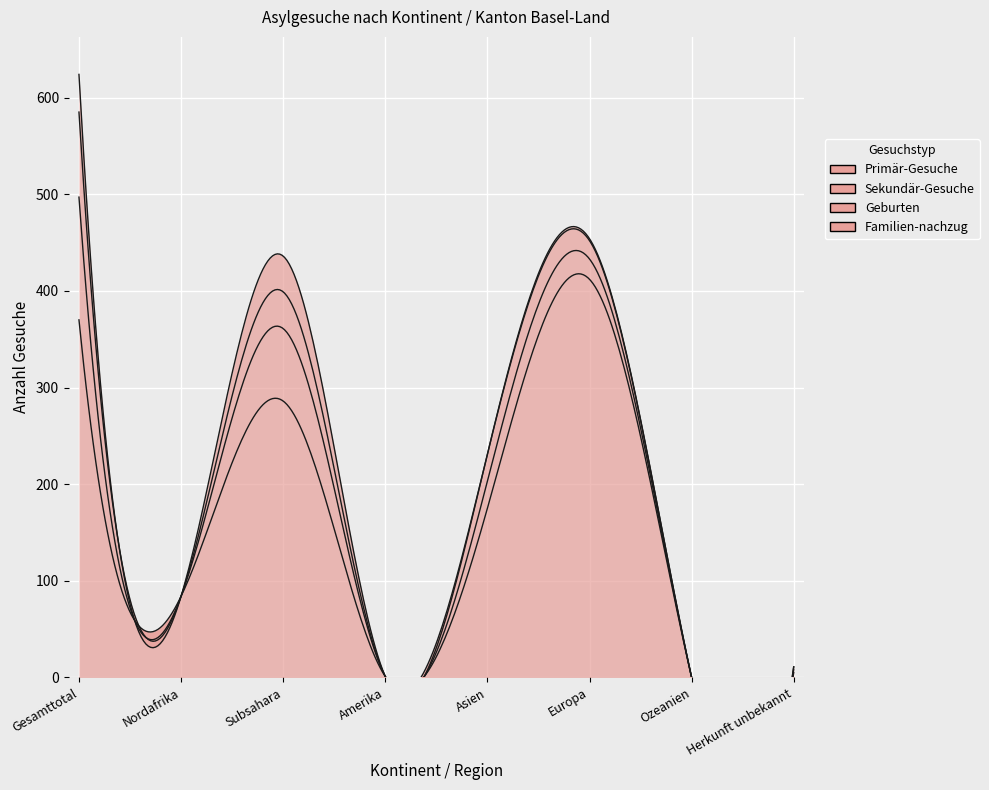

Reading left to right, list all the values displayed in this chart.

Primär-Gesuche: 370	84	286	1	175	412	0	5
Sekundär-Gesuche: 127	0	75	0	28	21	0	3
Geburten: 88	0	38	0	28	19	0	3
Familien-nachzug: 39	0	37	0	0	2	0	0